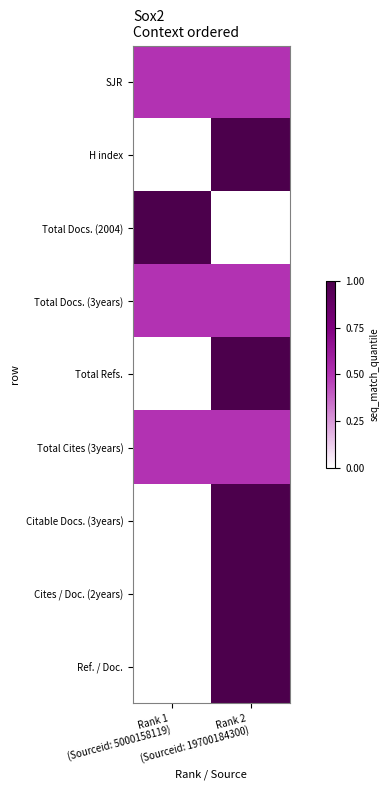

At which category is the sum across all series the highest?

Rank 2
(Sourceid: 19700184300)